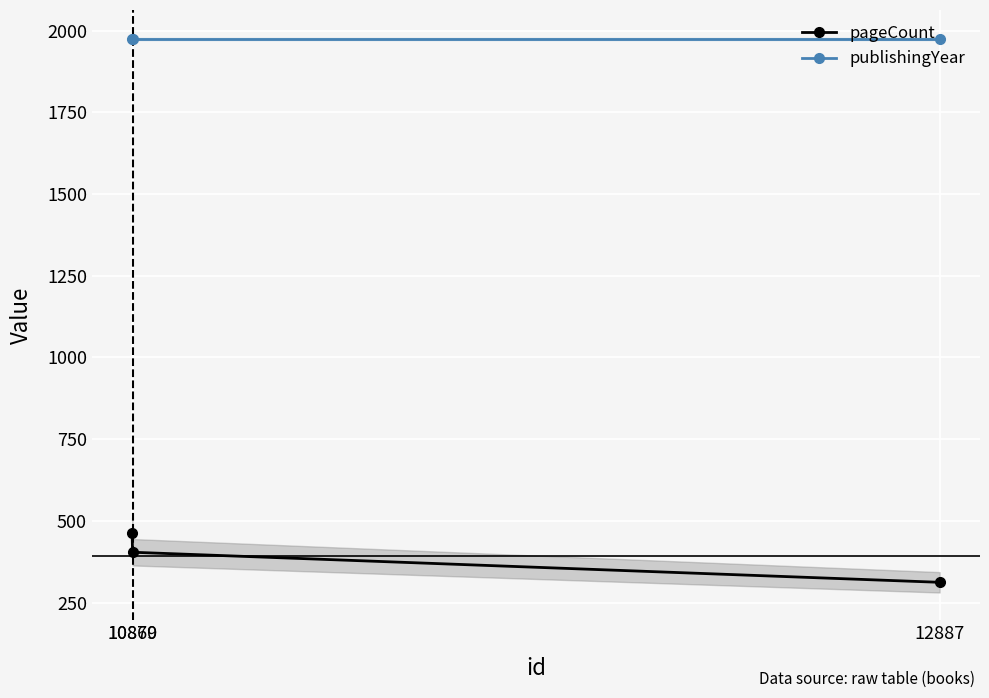

What is the value of the publishingYear point at the 2nd from the left?

1974